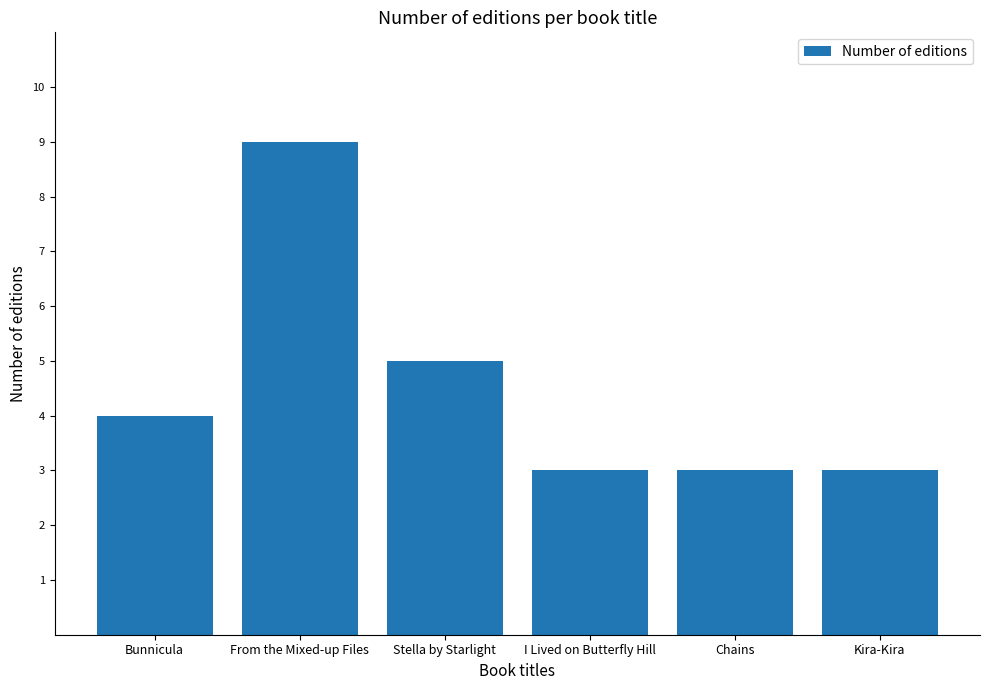

Does the chart contain stacked bars?

No